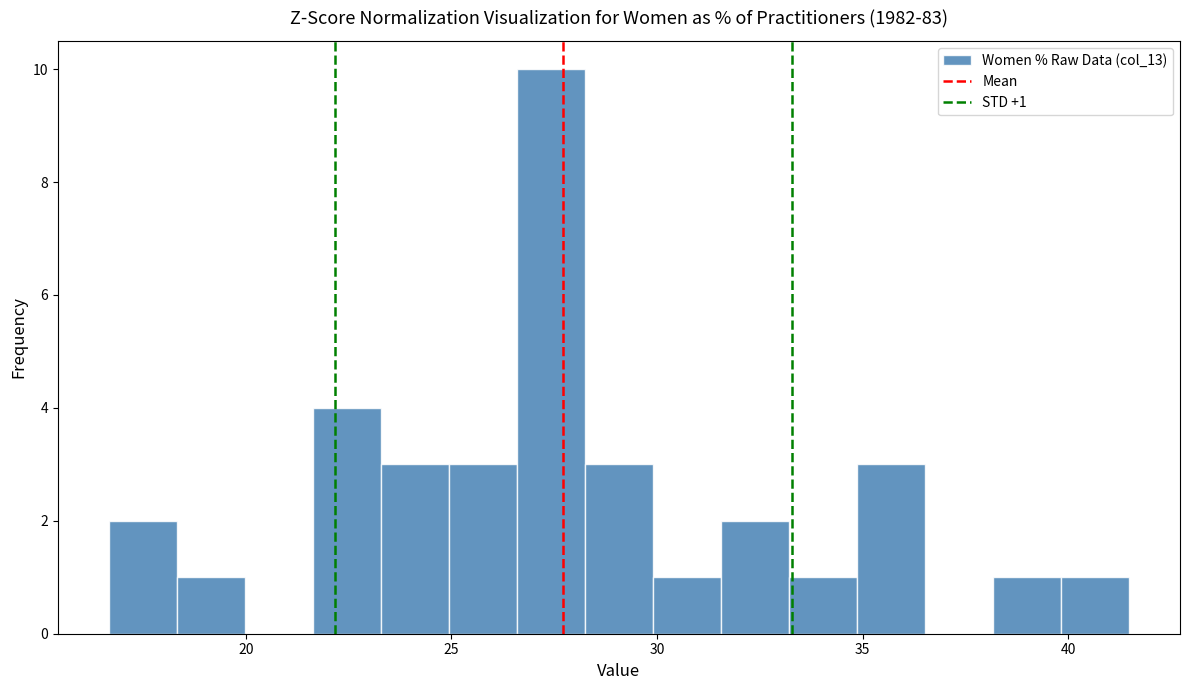

Around what value on the x-axis is the tallest bar? Give the approximate position of its centre, as read against the axis.

27.5